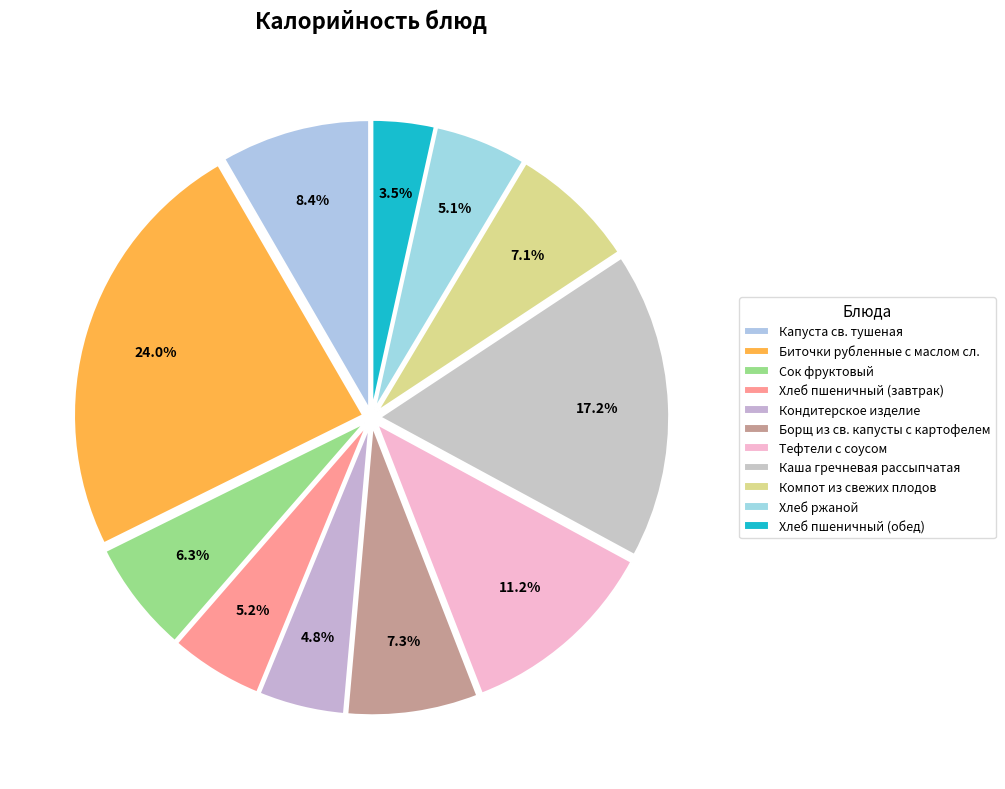

How many segments does this pie chart have?

11